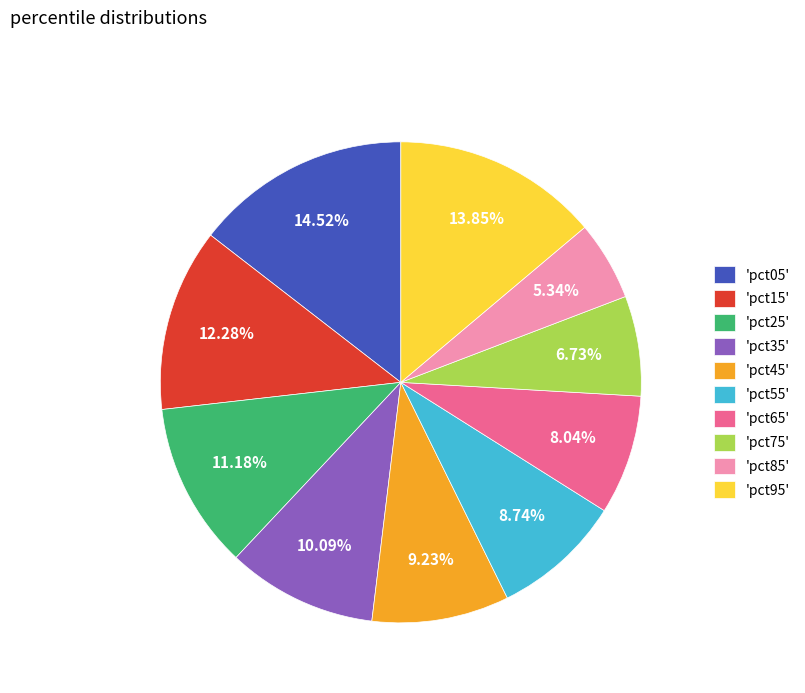

Which slice is the smallest?

'pct85'